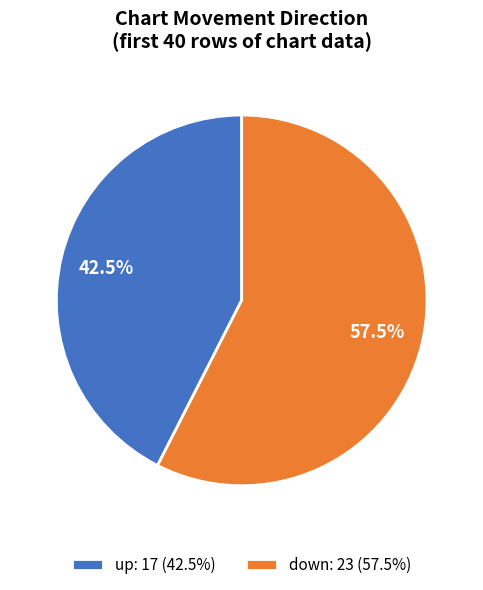

Approximately how many times larger is the value at up compared to down?

0.7